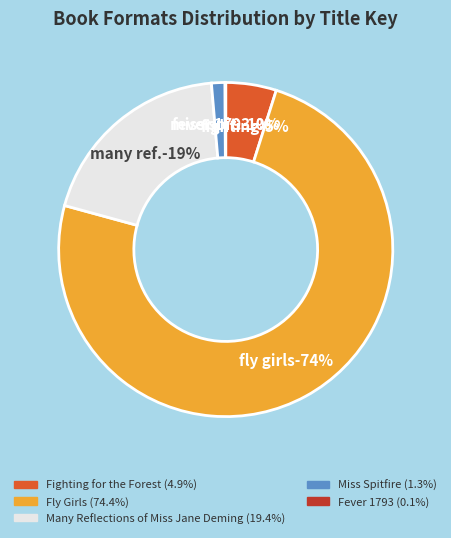

Rank the categories by value from lowest to highest.

Fever 1793, Miss Spitfire, Fighting for the Forest, Many Reflections of Miss Jane Deming, Fly Girls